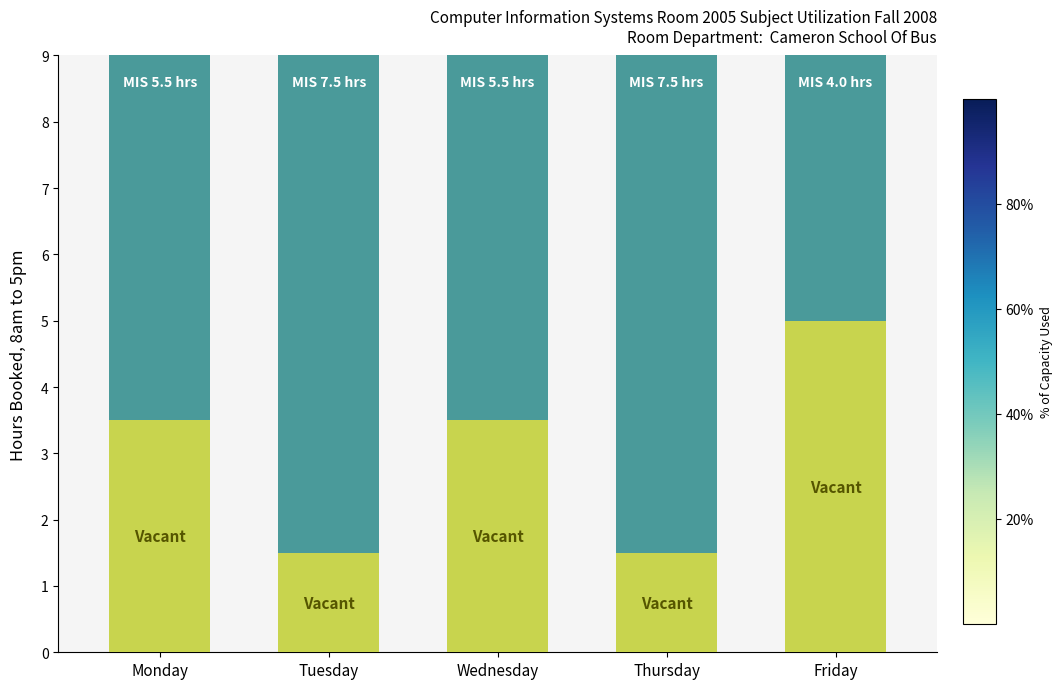

What is the total value across all series at Wednesday?

9.0